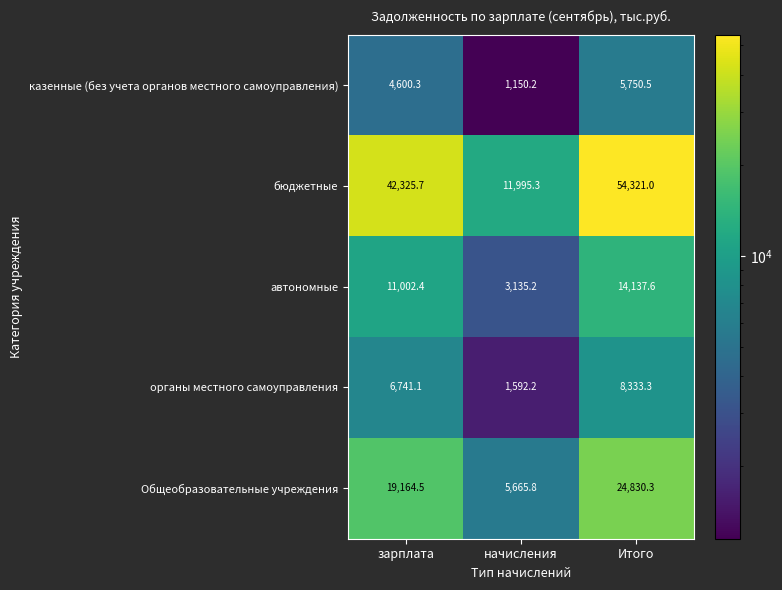

What is the highest value of the Общеобразовательные учреждения series?

24830.3